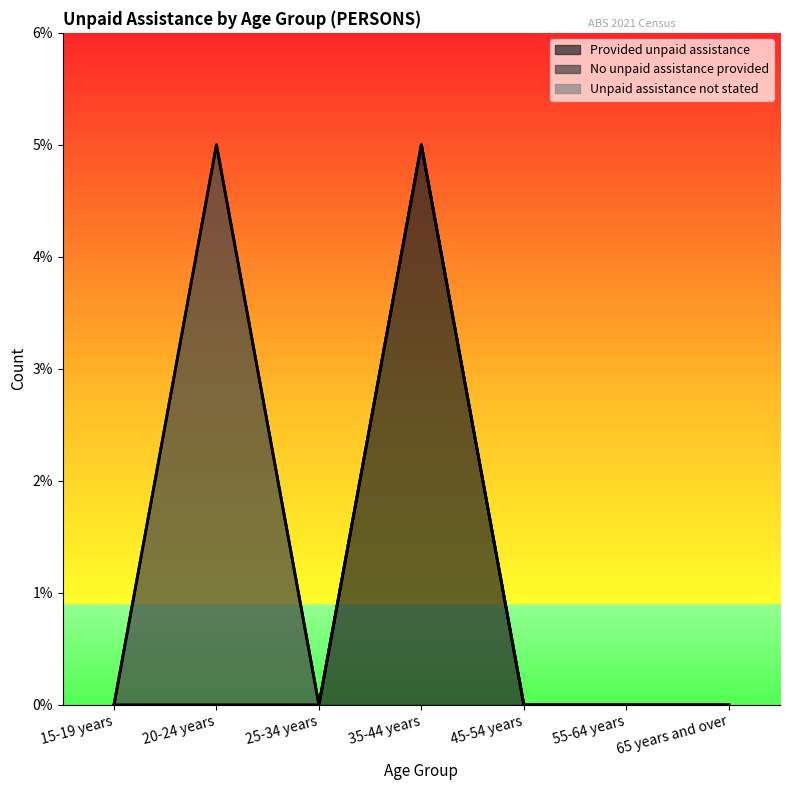

True or false: Unpaid assistance not stated has a value of 0 at 25-34 years.

True